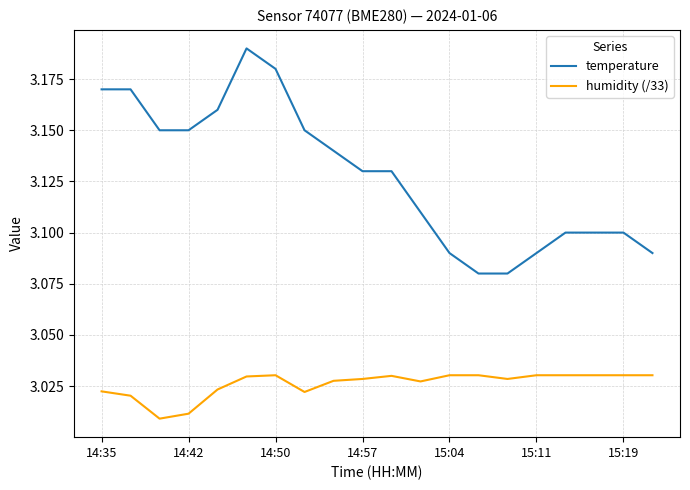

True or false: humidity (/33) and temperature intersect in this chart.

False